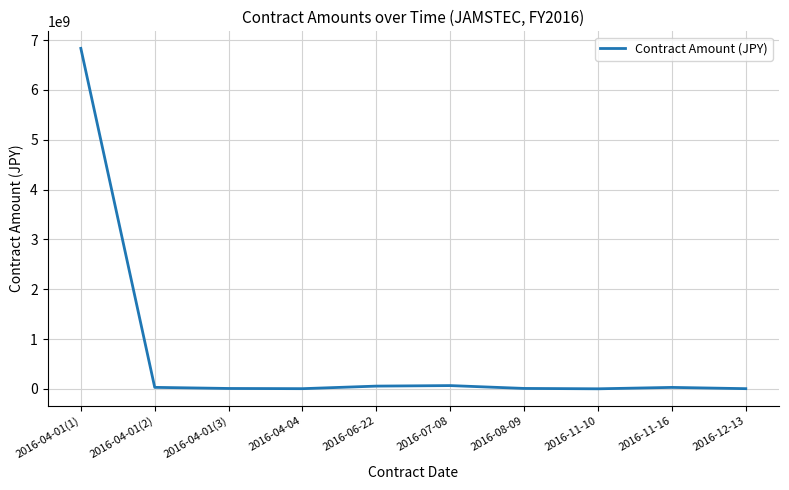

Is it true that the value at 2016-04-04 is 5562000?

True